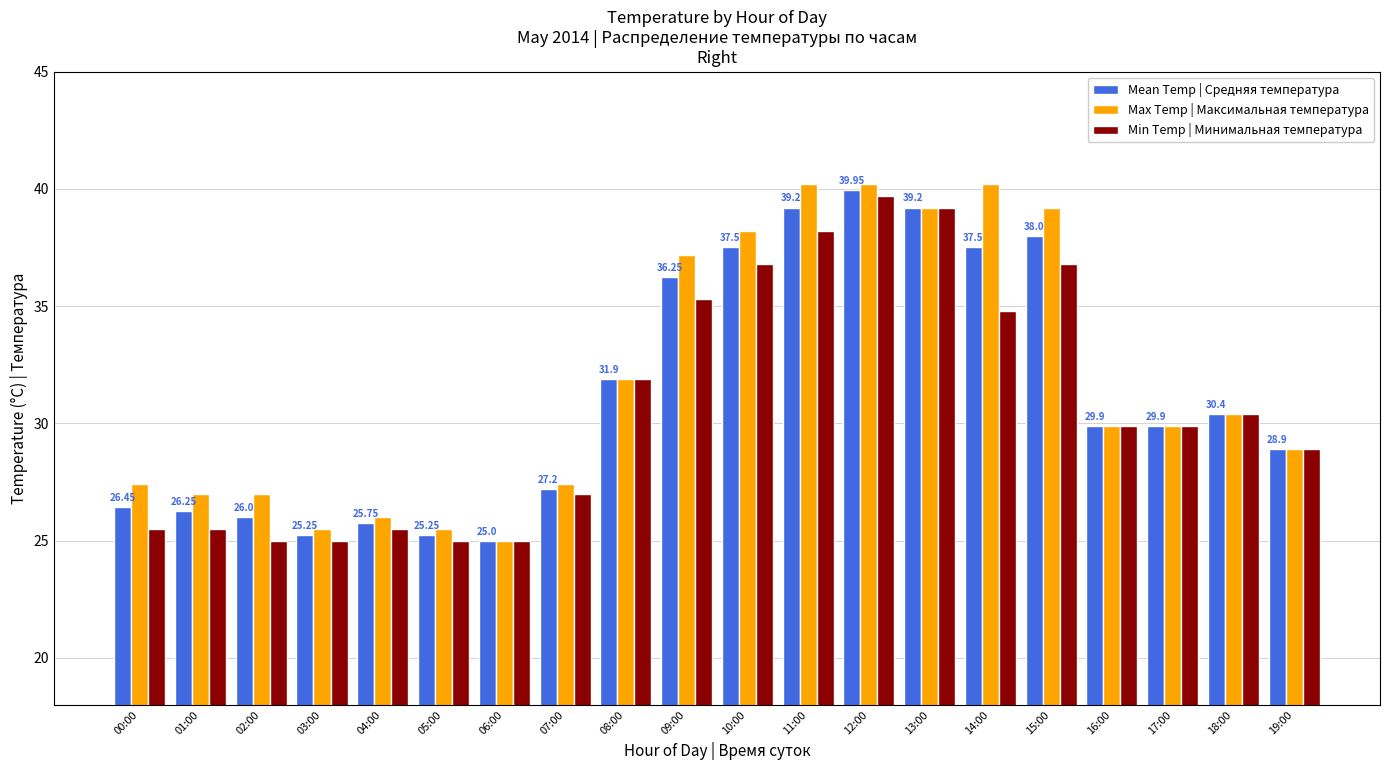

Between 05:00 and 07:00, which series saw the biggest shift?

Min Temp | Минимальная температура